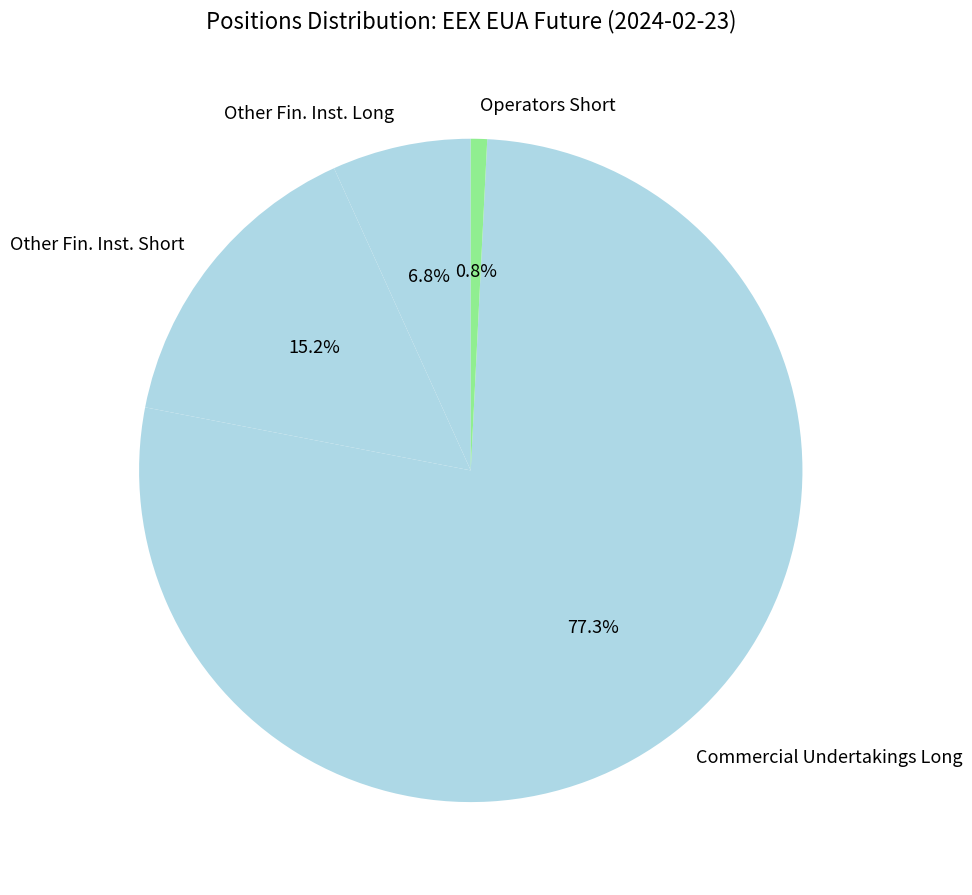

Rank the categories by value from lowest to highest.

Operators Short, Other Fin. Inst. Long, Other Fin. Inst. Short, Commercial Undertakings Long